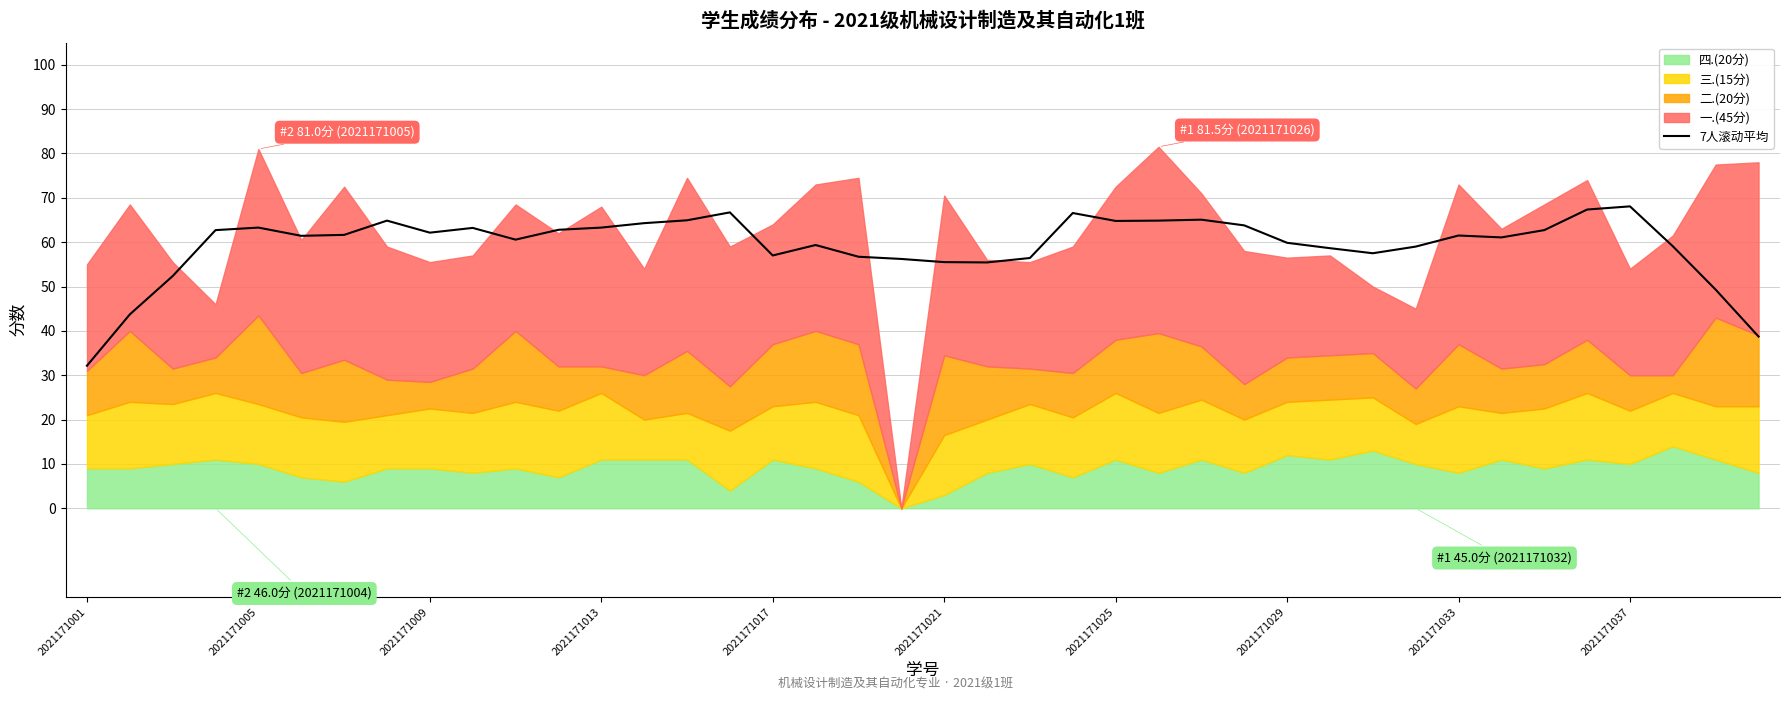

What is the difference between the maximum and minimum values?

35.9